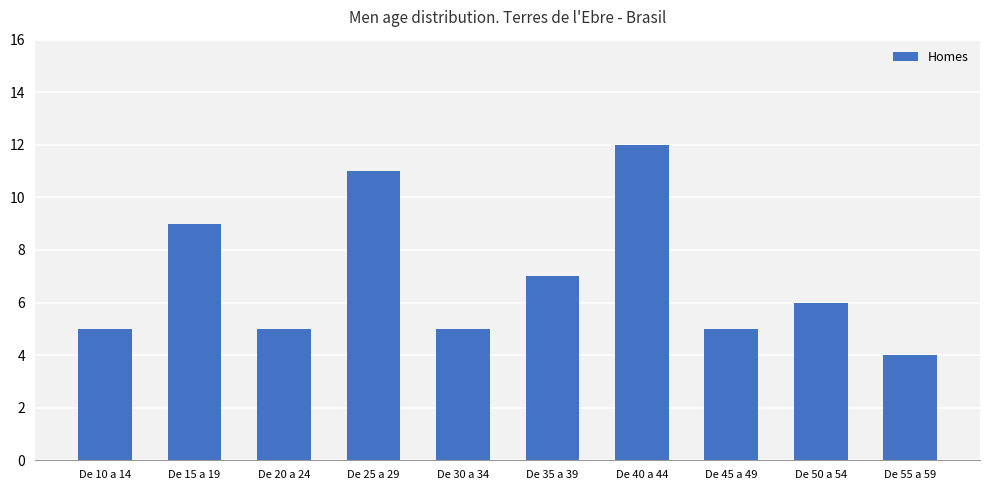

How many data points are less than 6?

5